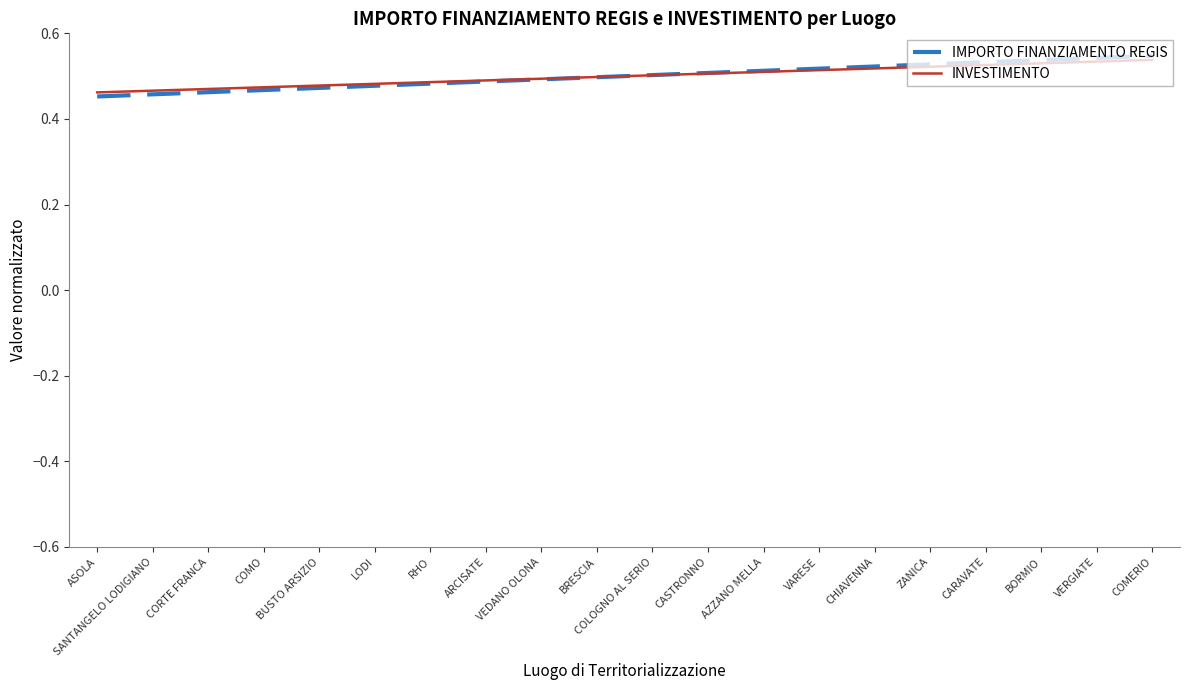

Between which two adjacent categories do IMPORTO FINANZIAMENTO REGIS and INVESTIMENTO first intersect?

BRESCIA and COLOGNO AL SERIO